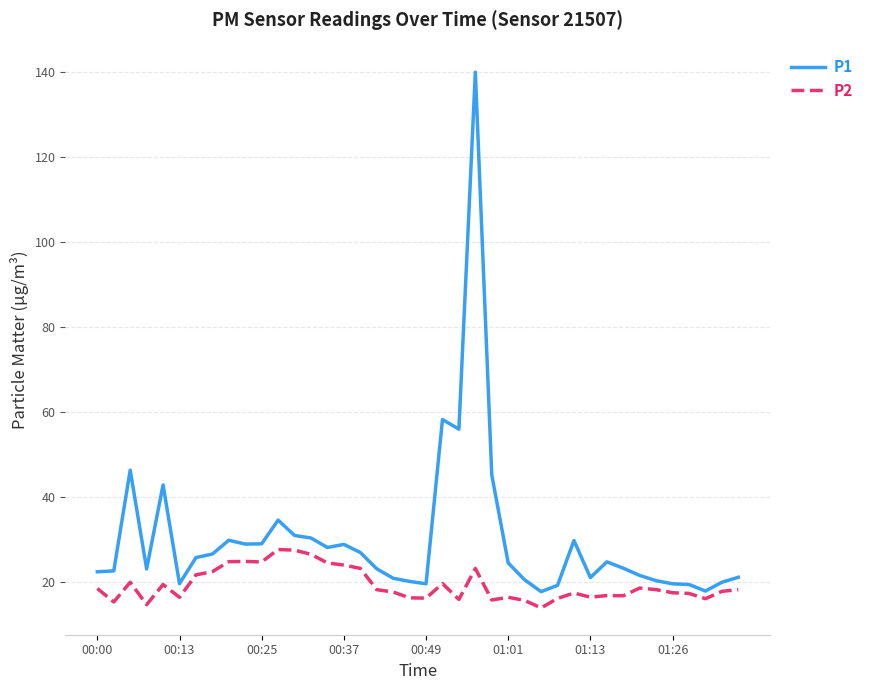

What is the sum of all P1 values?

1203.3